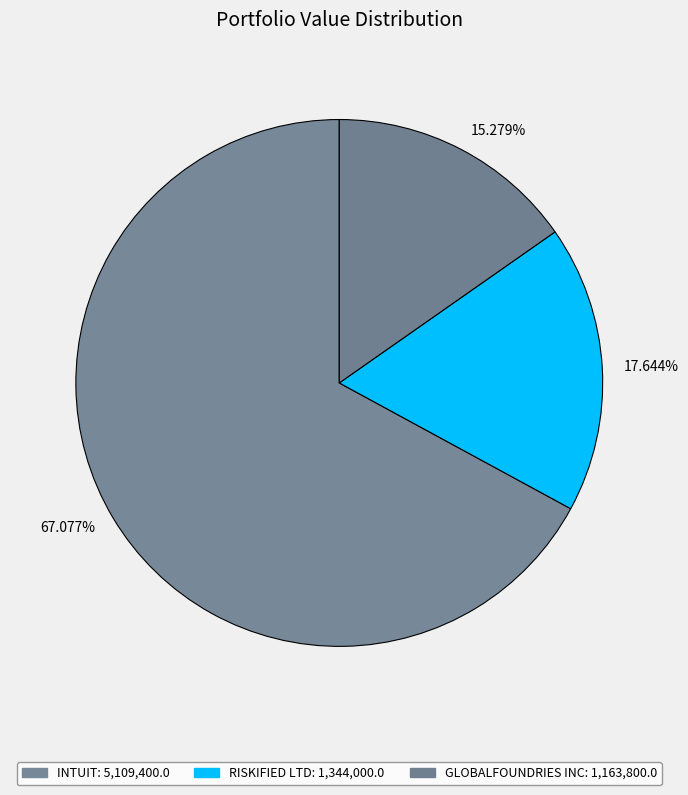

Rank the categories by value from highest to lowest.

67.077%, 17.644%, 15.279%